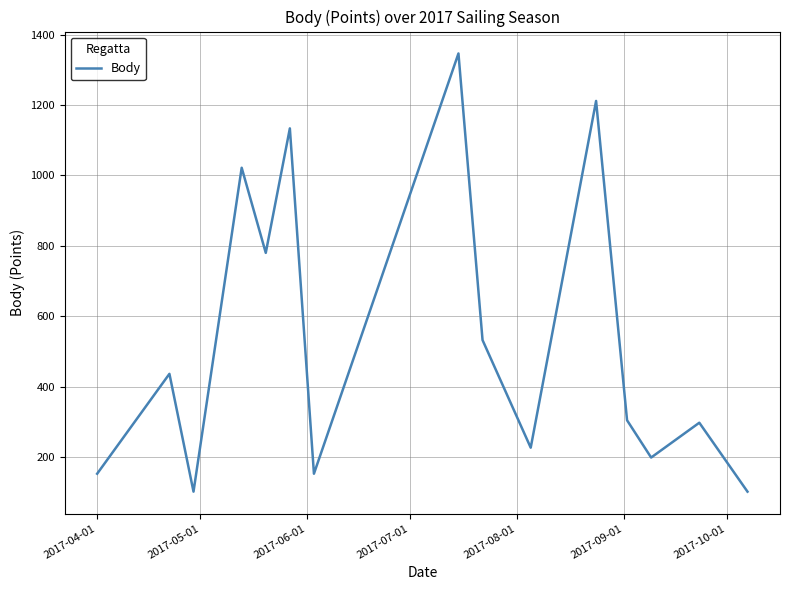

How many categories are shown in the chart?

15